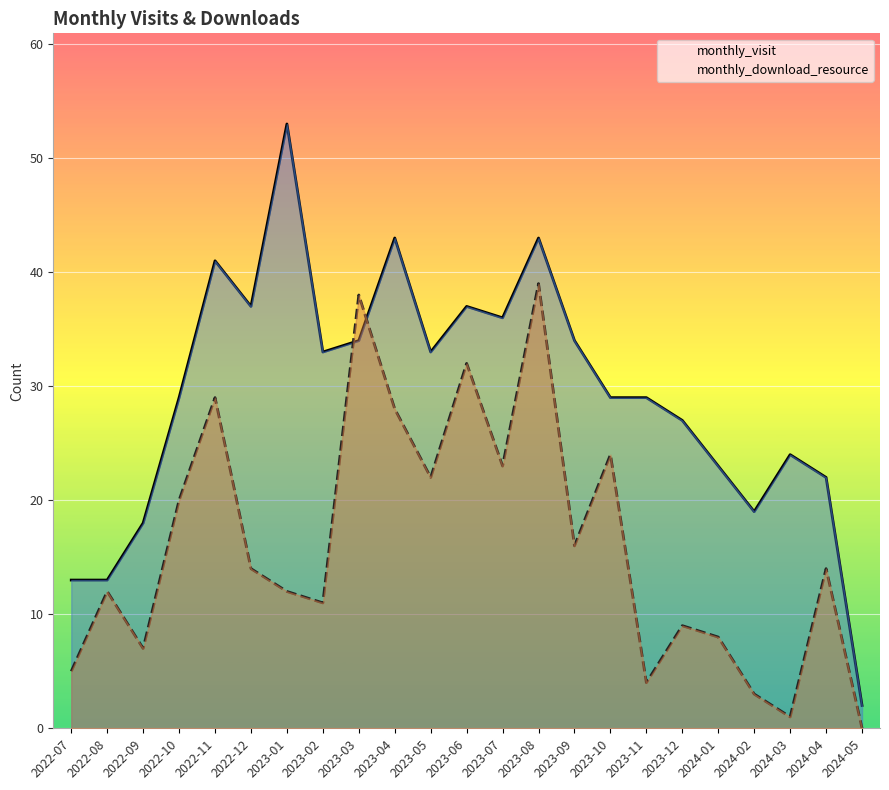

Which series has the largest range (max minus min)?

monthly_visit